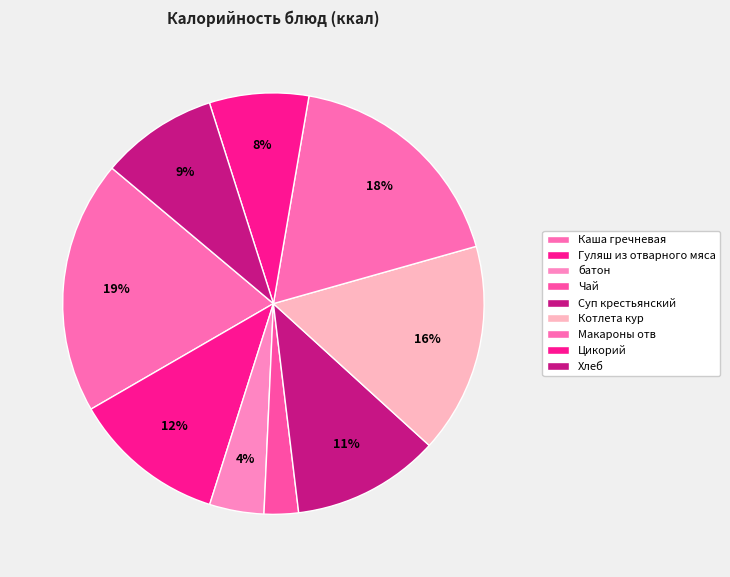

Is there any slice that represents more than half of the pie?

No